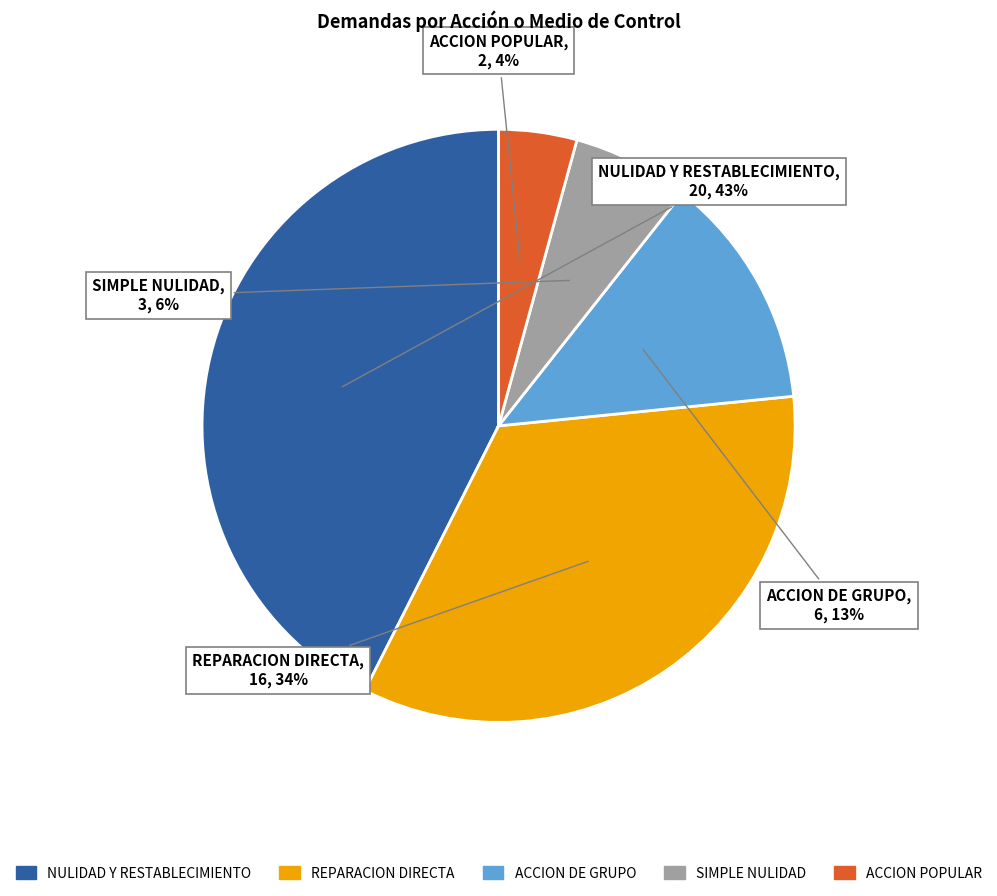

Rank the categories by value from highest to lowest.

NULIDAD Y RESTABLECIMIENTO, REPARACION DIRECTA, ACCION DE GRUPO, SIMPLE NULIDAD, ACCION POPULAR